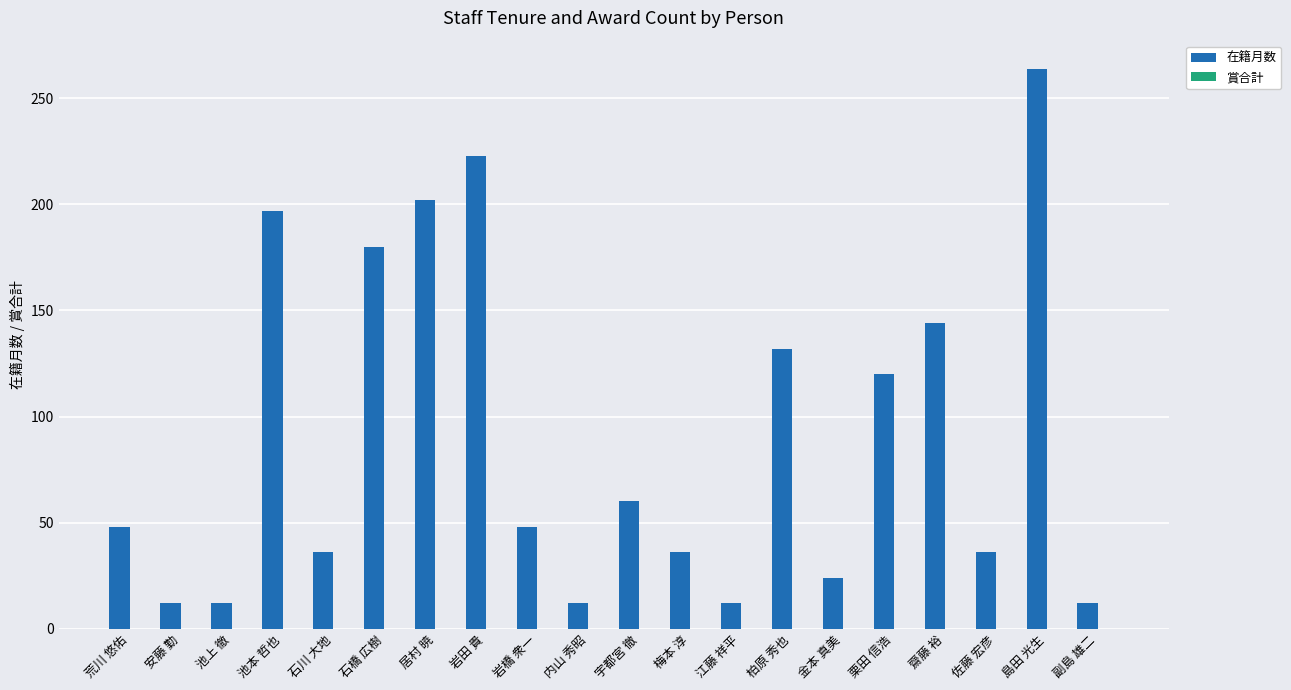

Reading left to right, what are all the values shown in this chart?

荒川 悠佑=48	安藤 勤=12	池上 徹=12	池本 哲也=197	石川 大地=36	石橋 広樹=180	居村 暁=202	岩田 貴=223	岩橋 衆一=48	内山 秀昭=12	宇都宮 徹=60	梅本 淳=36	江藤 祥平=12	柏原 秀也=132	金本 真美=24	栗田 信浩=120	齋藤 裕=144	佐藤 宏彦=36	島田 光生=264	副島 雄二=12